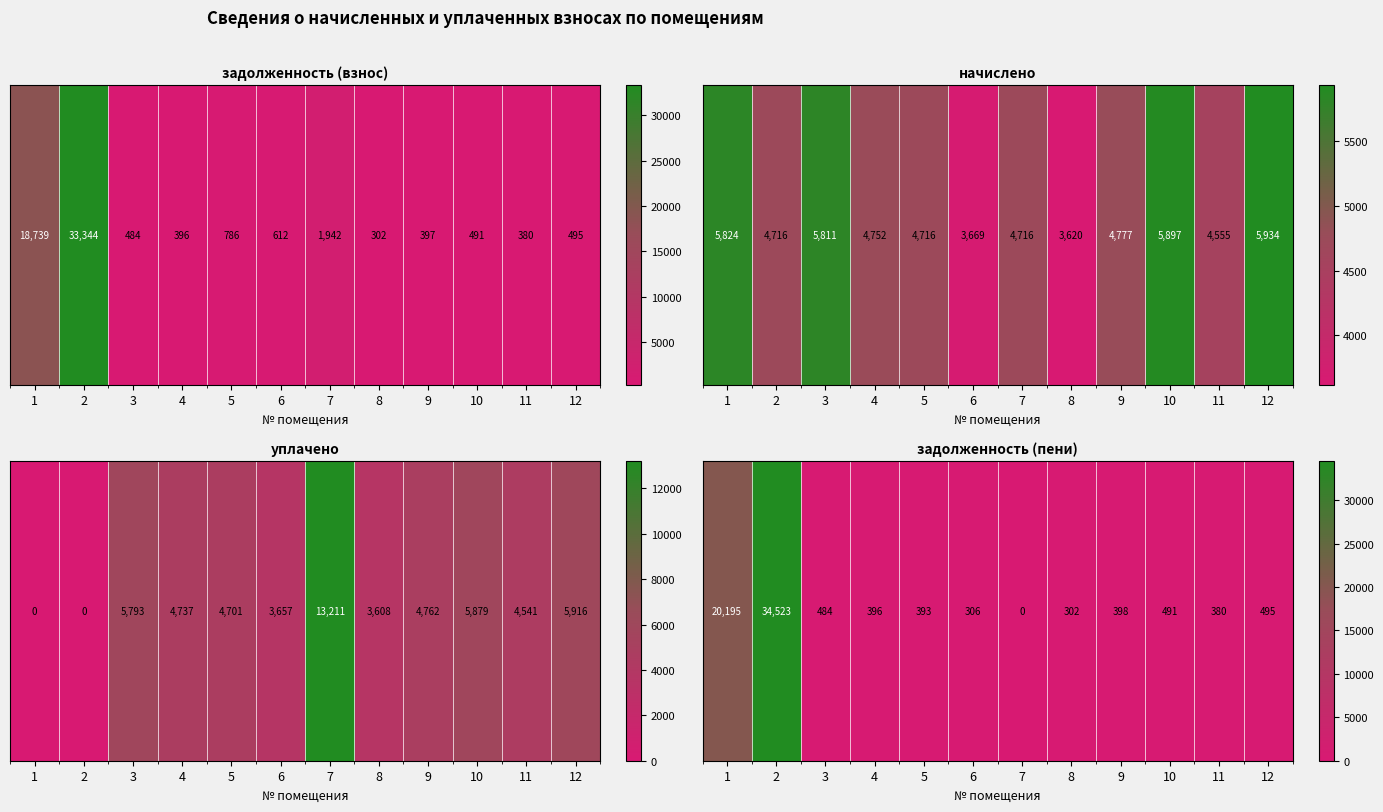

Where does the data first go above 397?

1